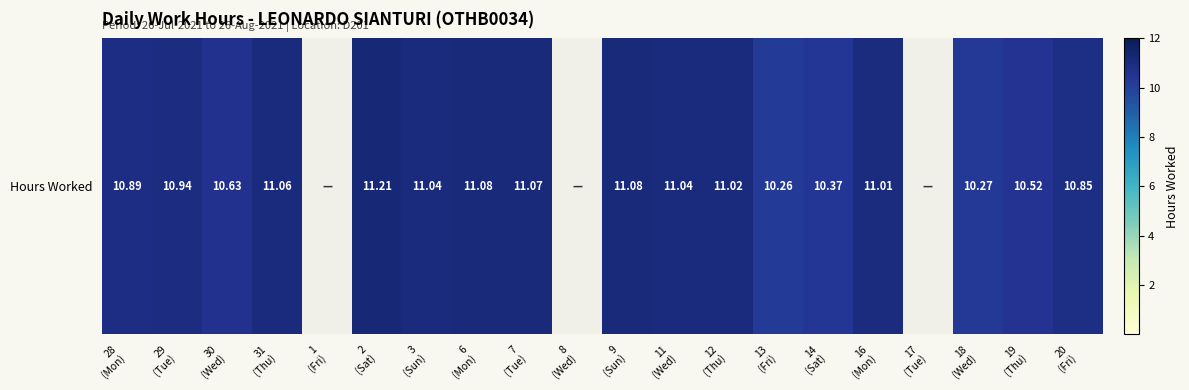

What is the sum of all values?

184.3